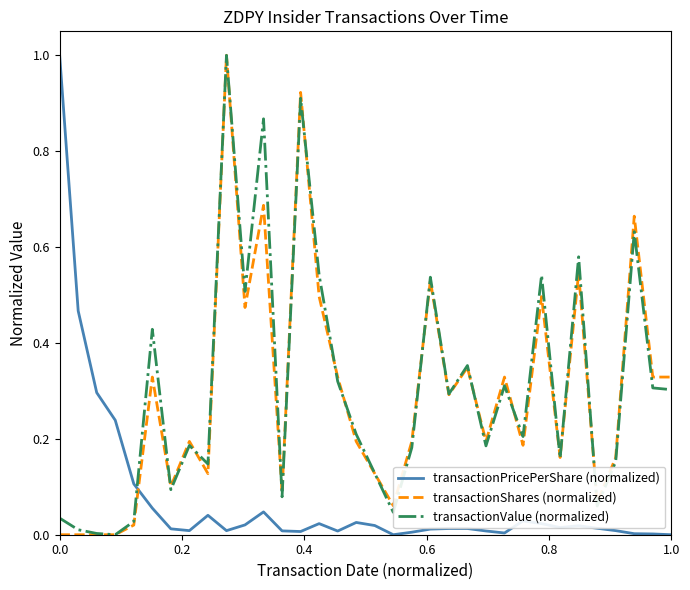

True or false: transactionShares (normalized) and transactionPricePerShare (normalized) cross at least once.

True